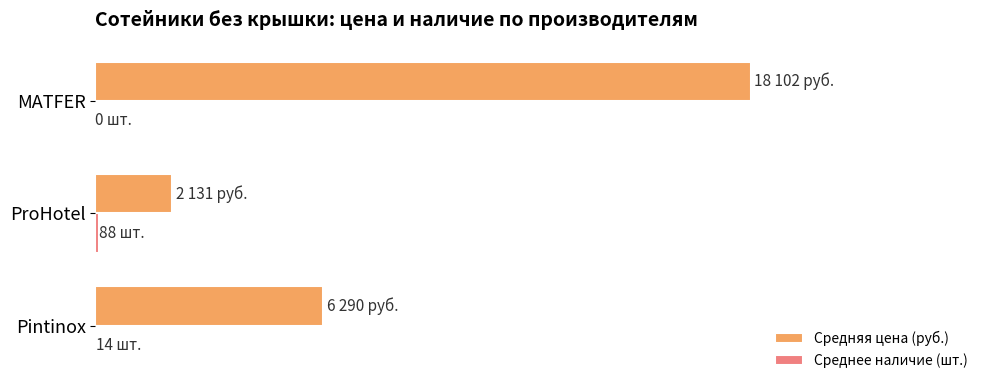

Which series has the largest total across all categories?

Средняя цена (руб.)